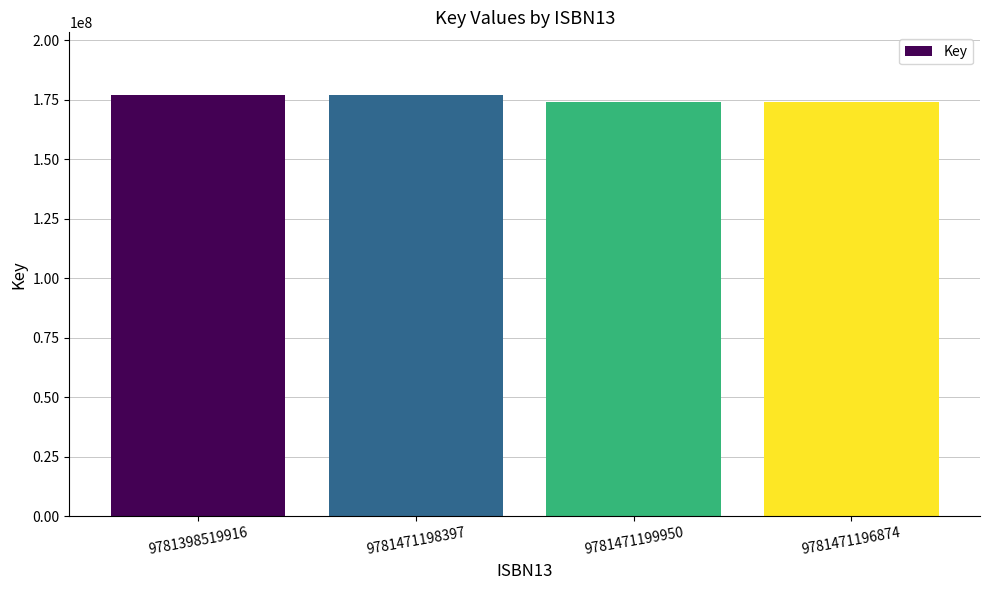

What is the smallest value displayed?

174055798